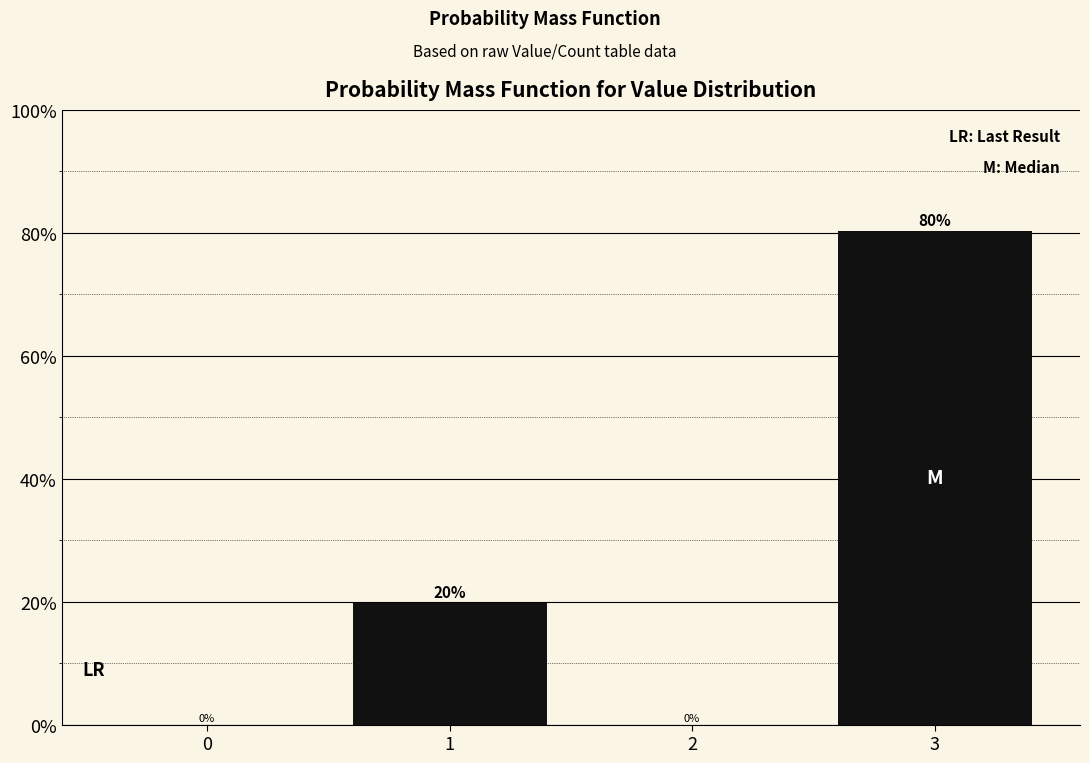

Which label corresponds to the largest value in the chart?

3